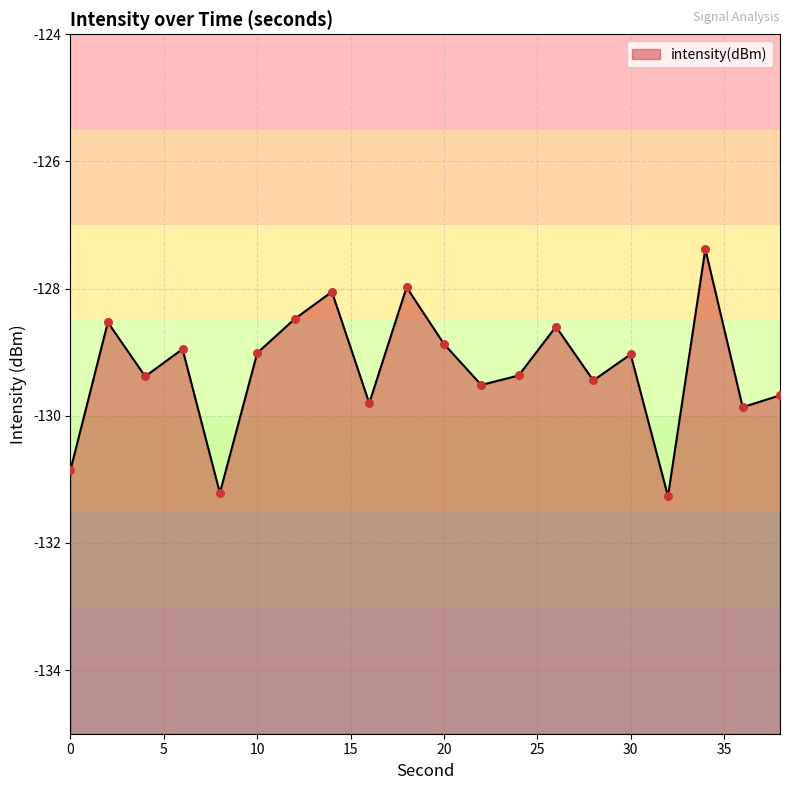

Which has a higher value, 10 or 26?

26